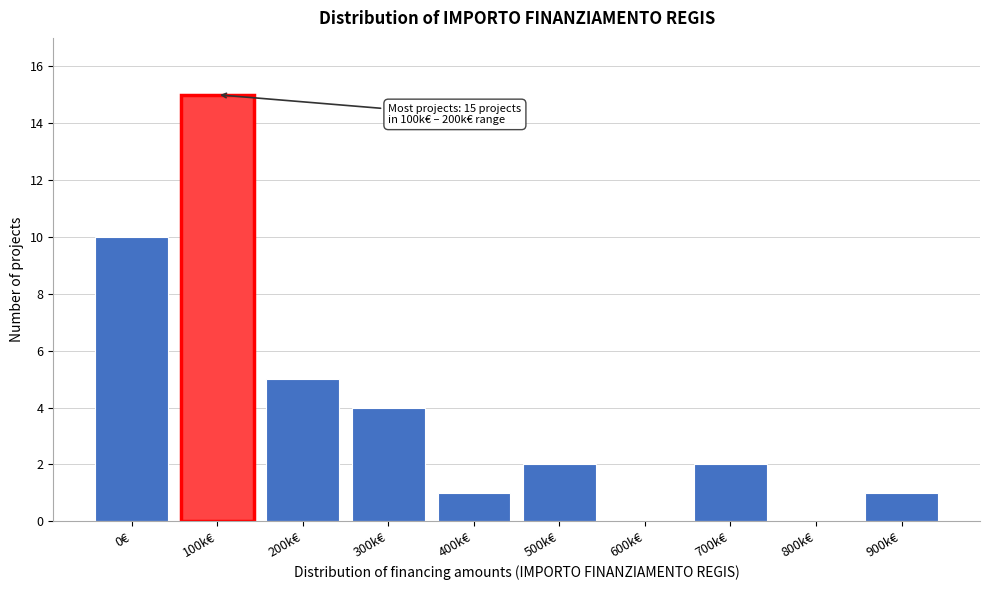

Reading left to right, what are all the values shown in this chart?

0€=10	100k€=15	200k€=5	300k€=4	400k€=1	500k€=2	600k€=0	700k€=2	800k€=0	900k€=1